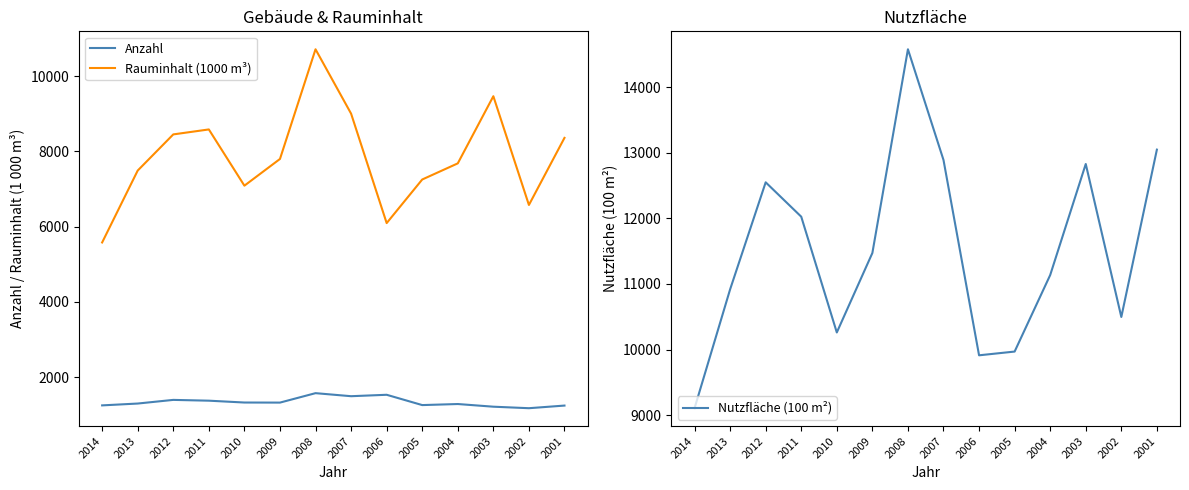

Which series has the widest spread of values?

Nutzfläche (100 m²)